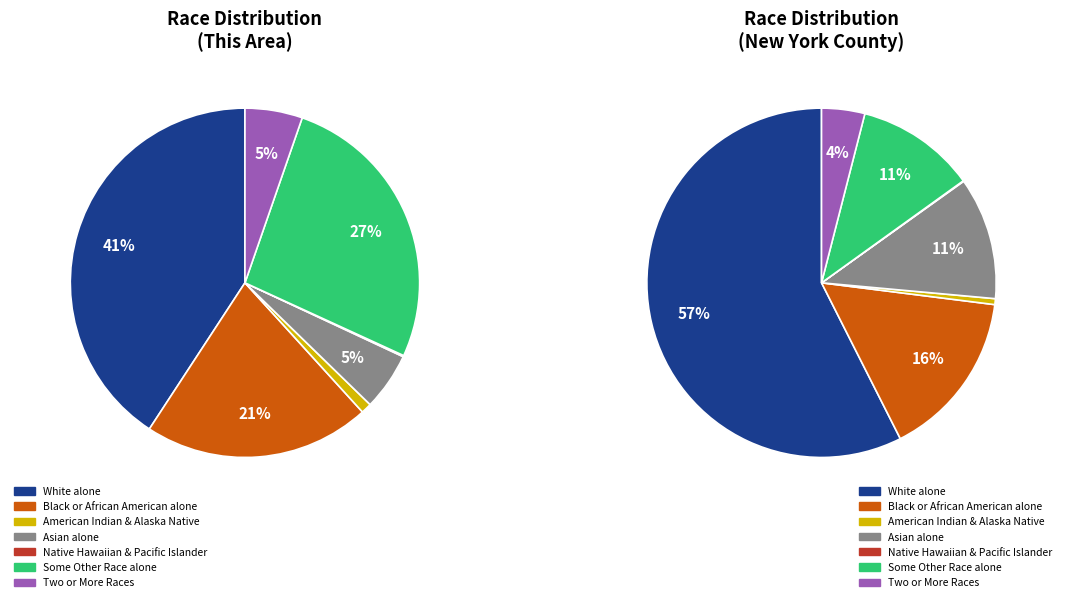

Combined, do White alone and Asian alone account for over 50%?

No